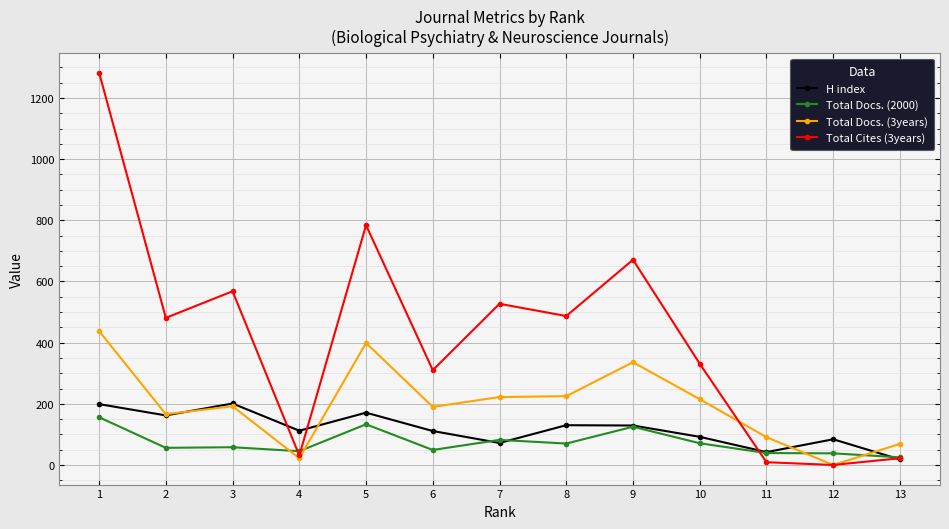

Which series has the widest spread of values?

Total Cites (3years)